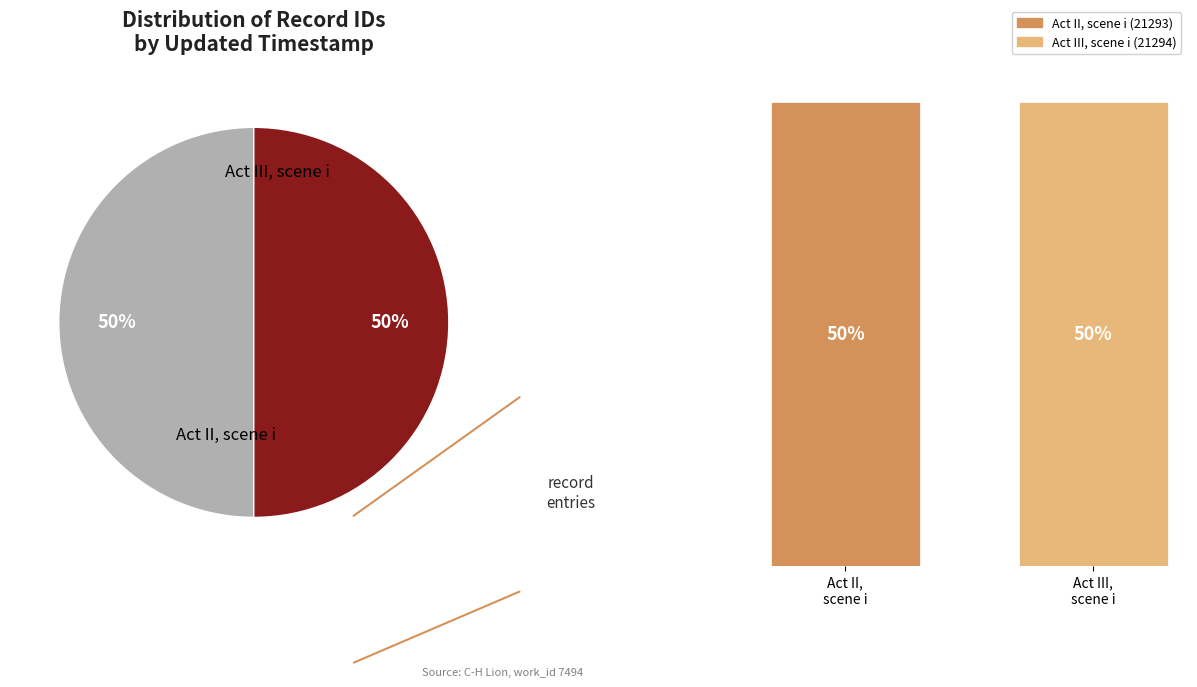

To the nearest percent, what is the average slice percentage?

50%